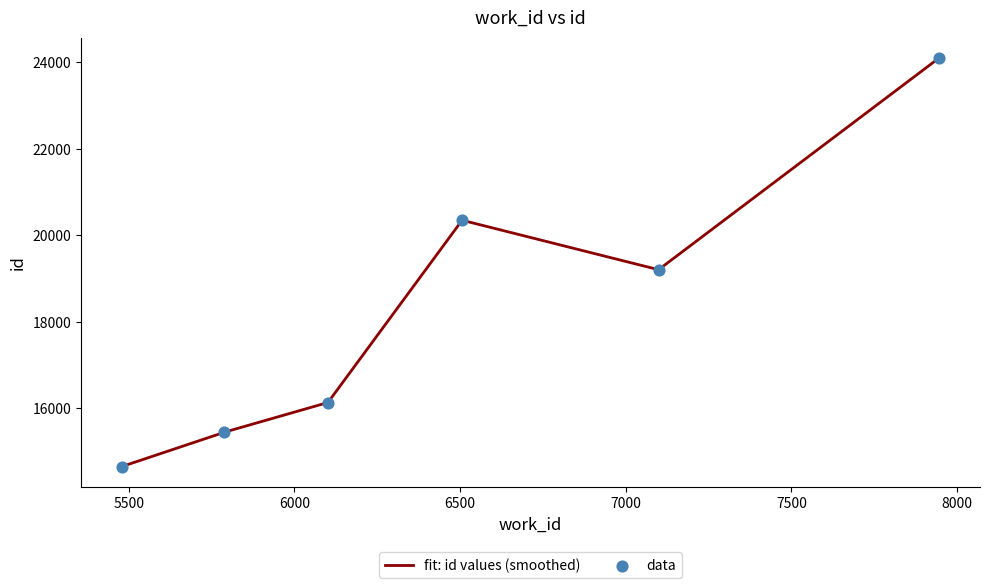

Approximately how many times larger is the value at 6506 compared to 6101?

1.3